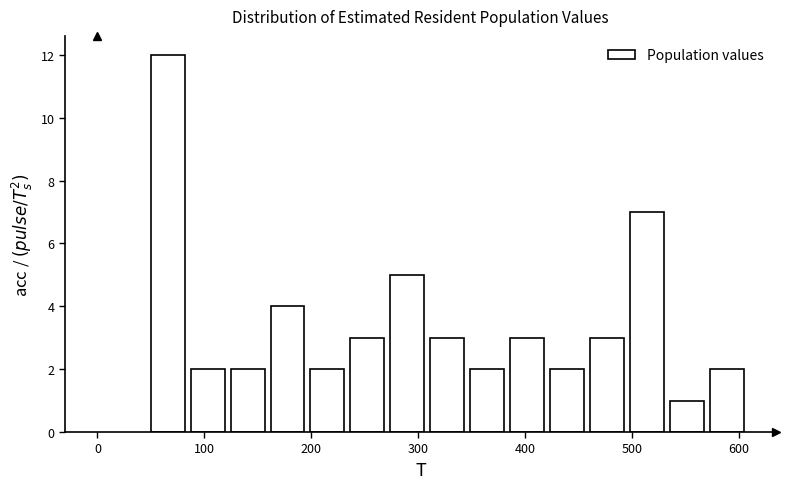

Around what value on the x-axis is the tallest bar? Give the approximate position of its centre, as read against the axis.

70